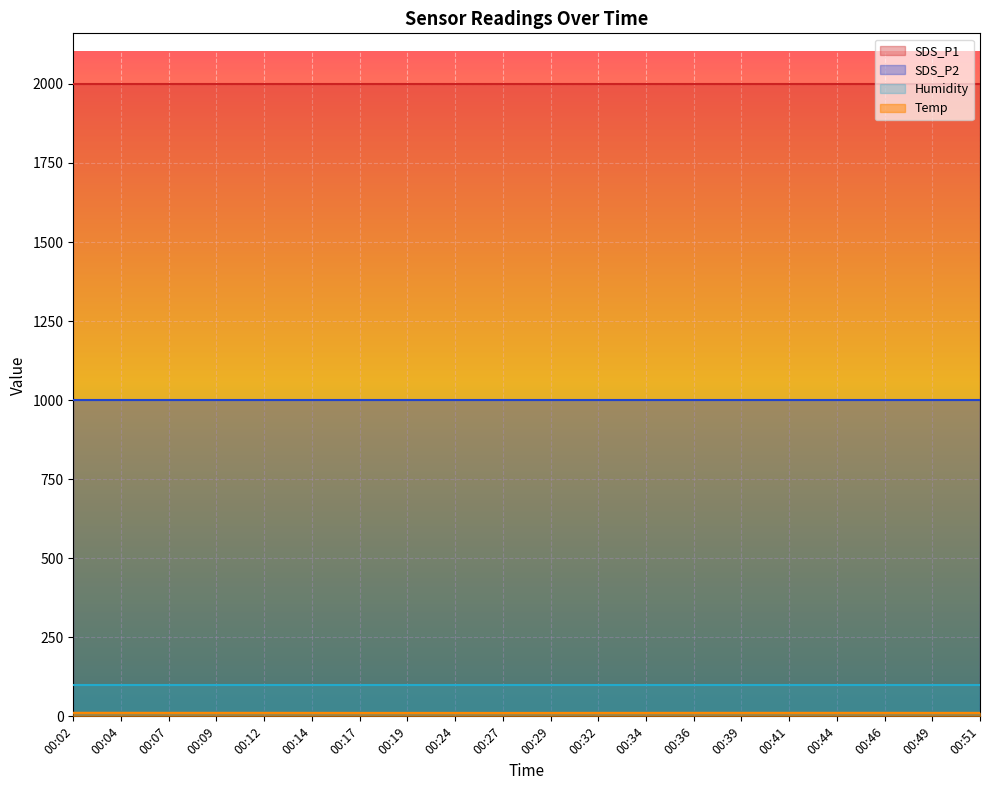

Which has a higher value, 00:29 or 00:44?

00:44